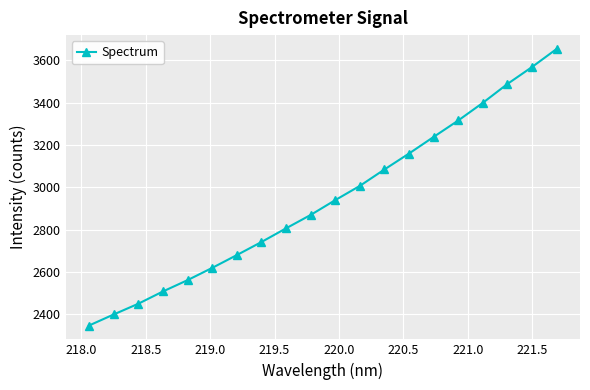

What is the value of the 16th point from the left?

3315.6